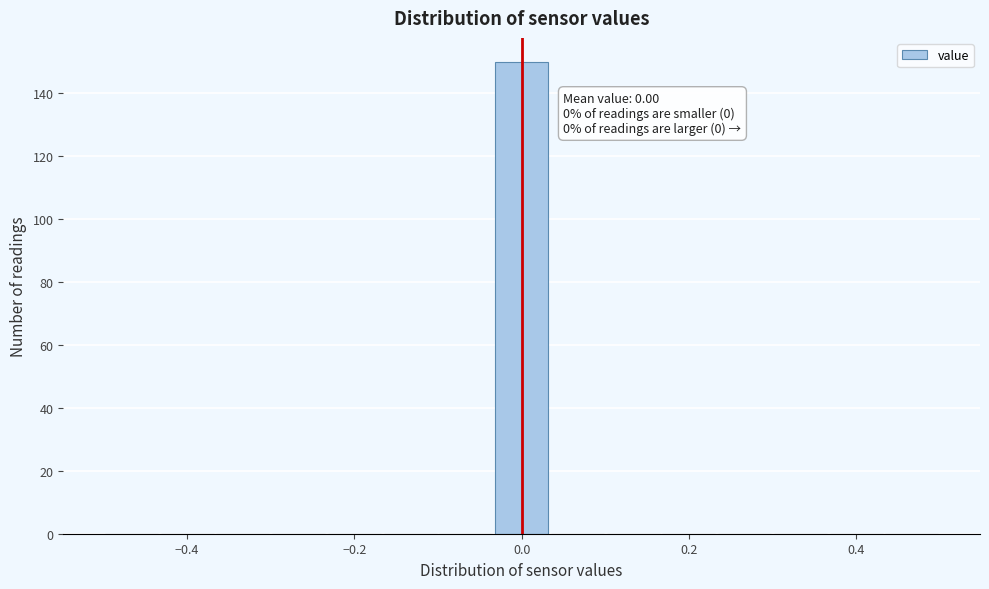

Around what value on the x-axis is the tallest bar? Give the approximate position of its centre, as read against the axis.

0.00